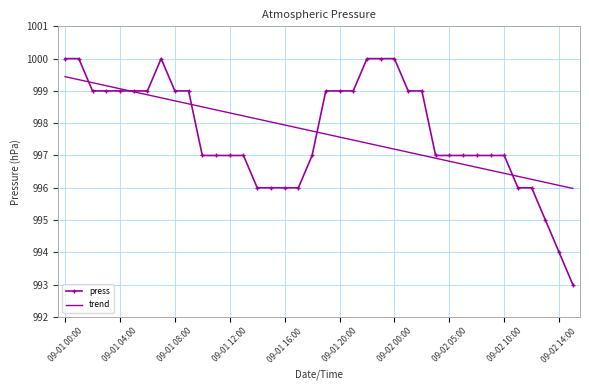

How many categories are shown in the chart?

38